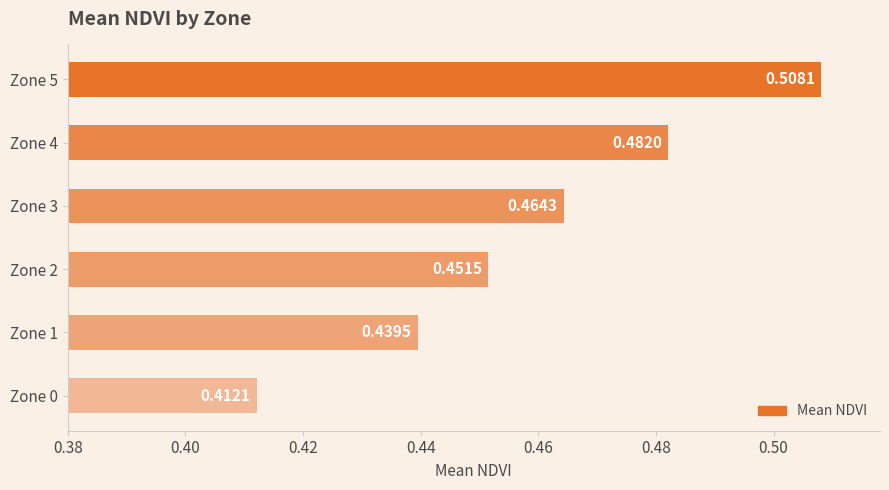

Between Zone 4 and Zone 1, which is larger?

Zone 4